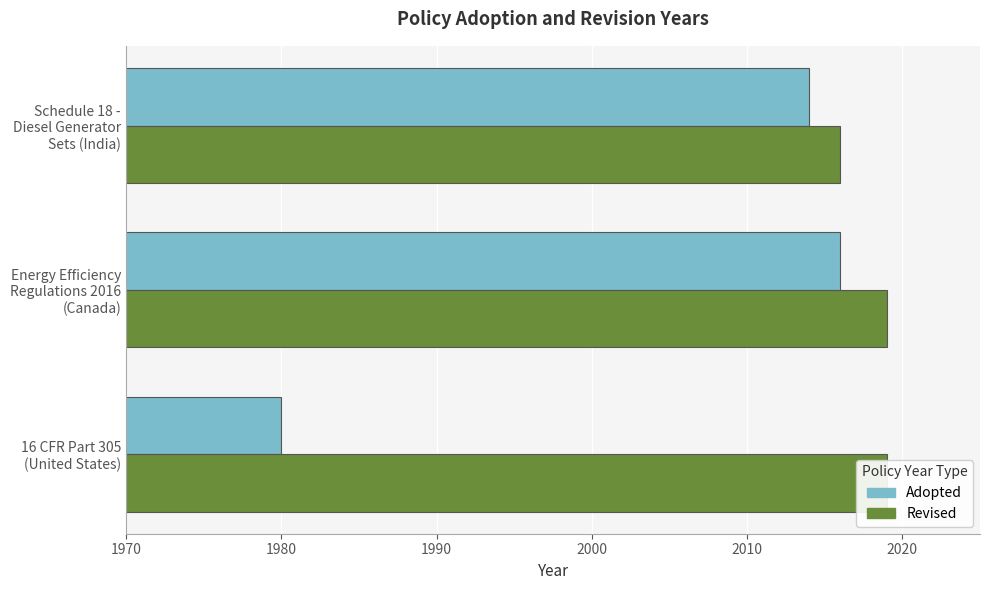

How many series are shown in this chart?

2